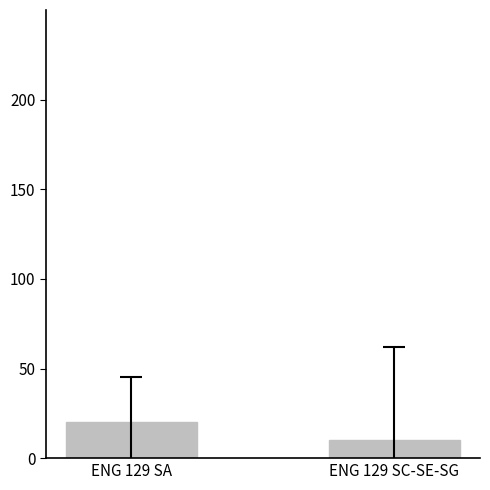

Approximately how many times larger is the value at ENG 129 SA compared to ENG 129 SC-SE-SG?

2.0